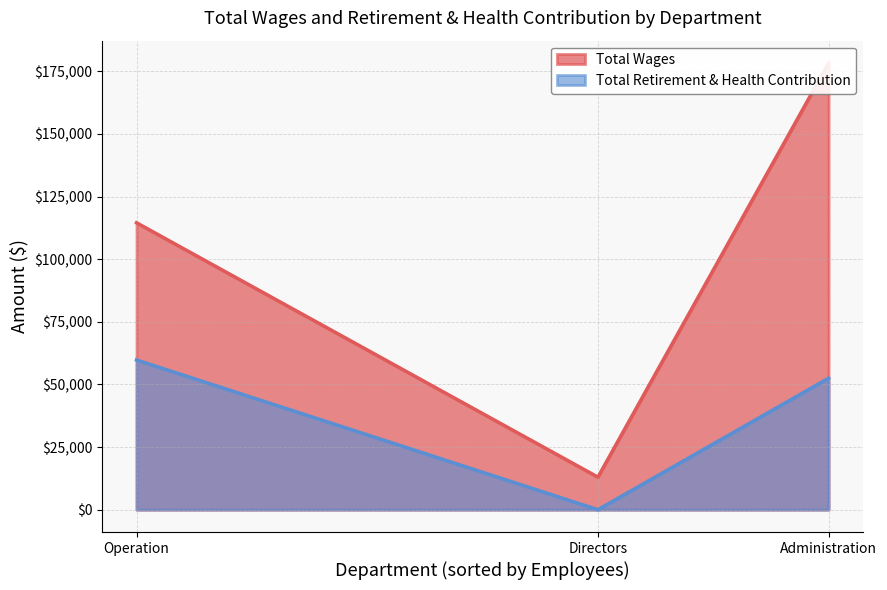

How many lines are shown in the chart?

2